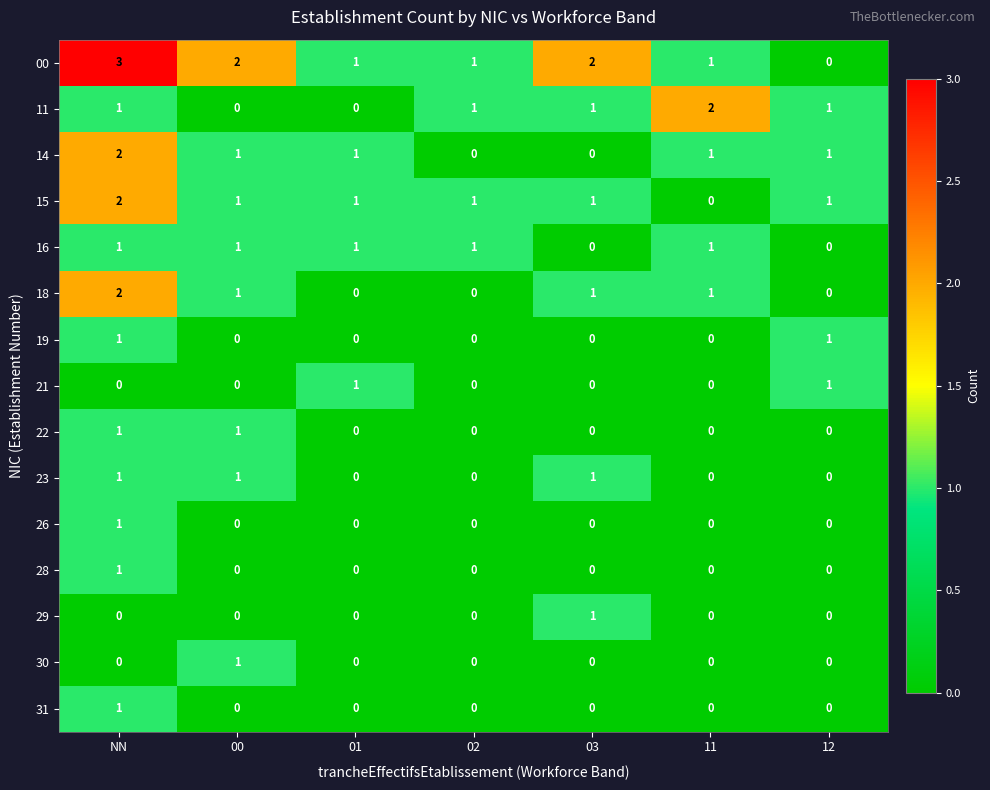

The 19 series shows 2 at NN. True or false?

False